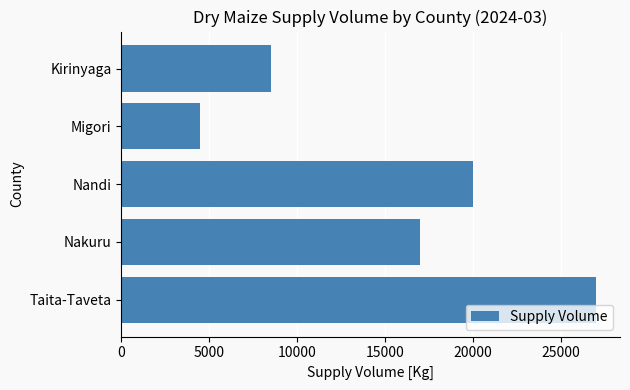

What is the difference between the second highest and minimum values?

15500